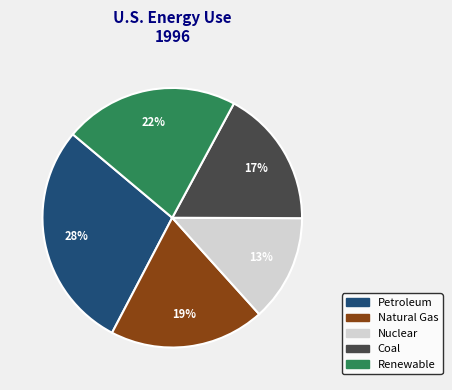

How many segments does this pie chart have?

5